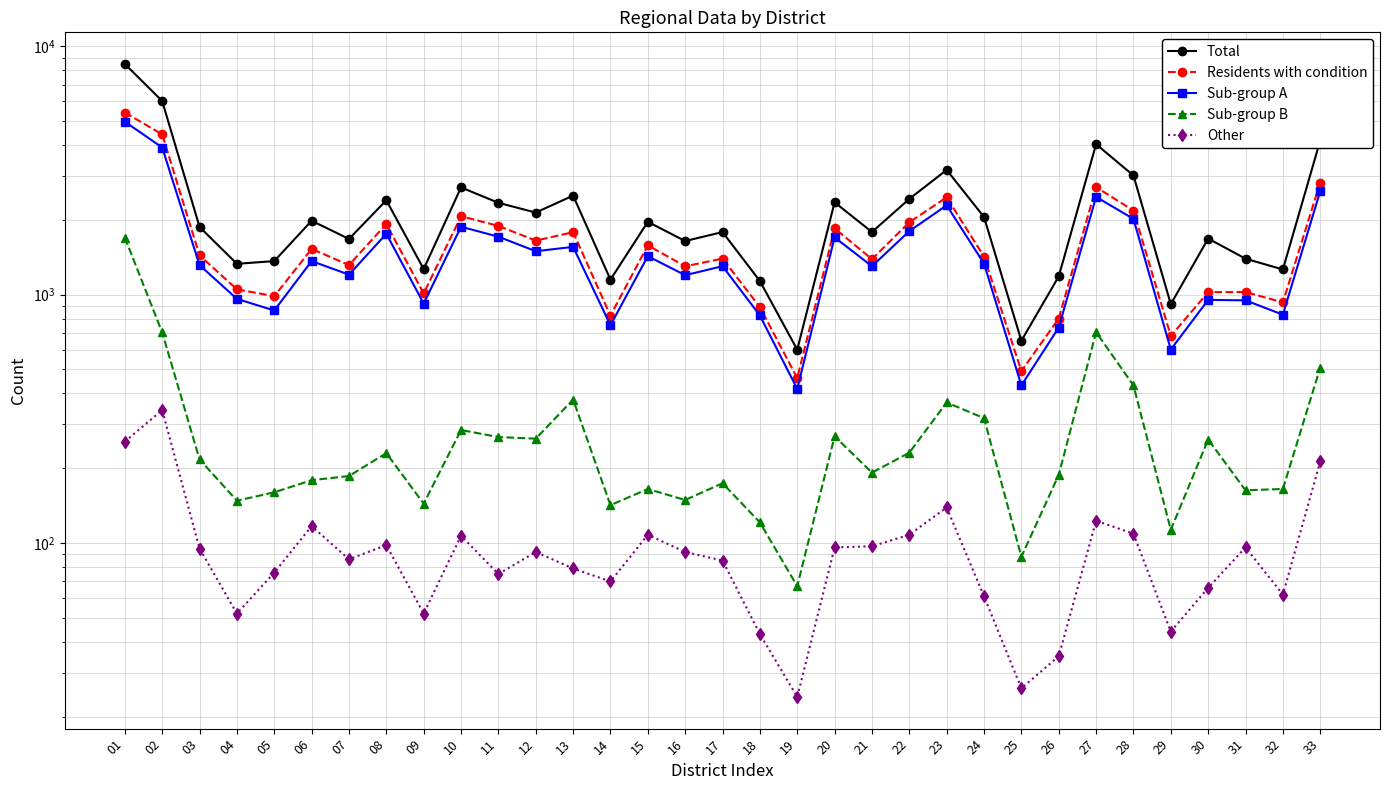

Rank the series at 09 from highest to lowest value.

Total, Residents with condition, Sub-group A, Sub-group B, Other